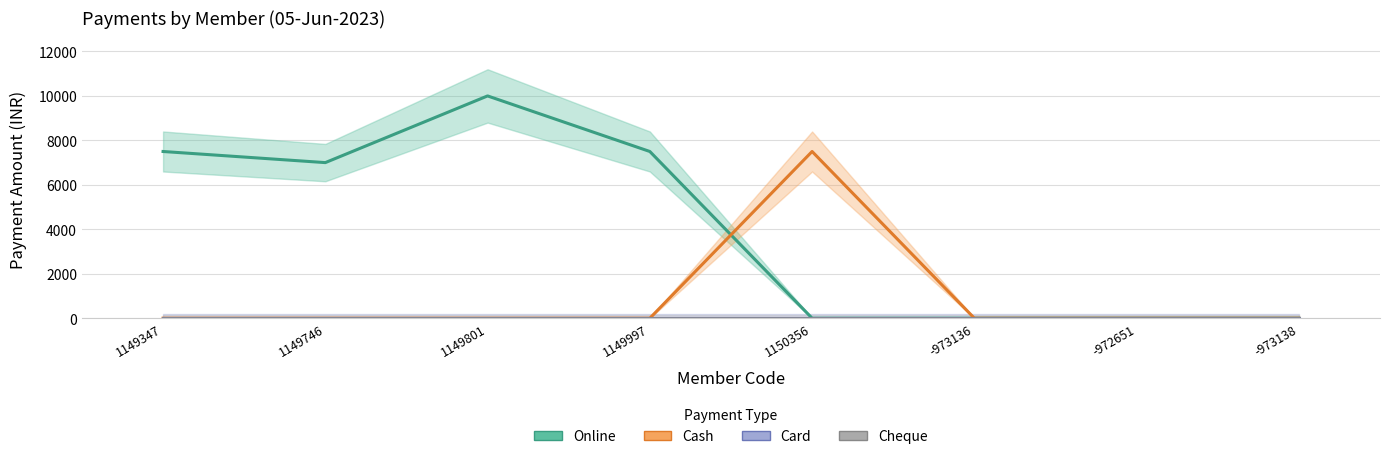

Reading left to right, transcribe all the data shown in this chart.

Online: 1149347=7500	1149746=7000	1149801=10000	1149997=7500	1150356=0	-973136=0	-972651=0	-973138=0
Cash: 1149347=0	1149746=0	1149801=0	1149997=0	1150356=7500	-973136=0	-972651=0	-973138=0
Card: 1149347=0	1149746=0	1149801=0	1149997=0	1150356=0	-973136=0	-972651=0	-973138=0
Cheque: 1149347=0	1149746=0	1149801=0	1149997=0	1150356=0	-973136=0	-972651=0	-973138=0